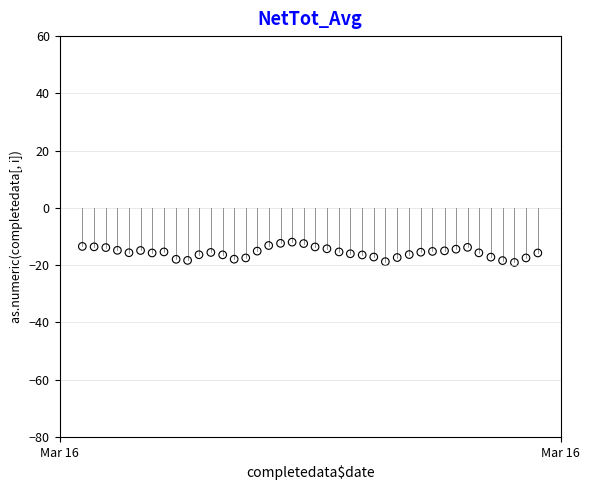

How many points are shown in the scatter plot?

40